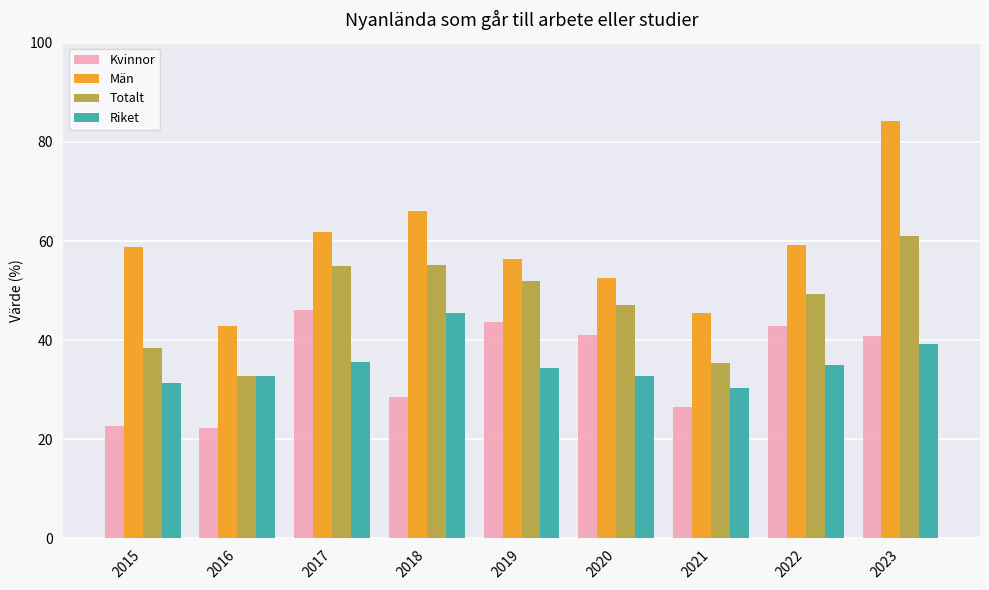

Which series has the largest total across all categories?

Män